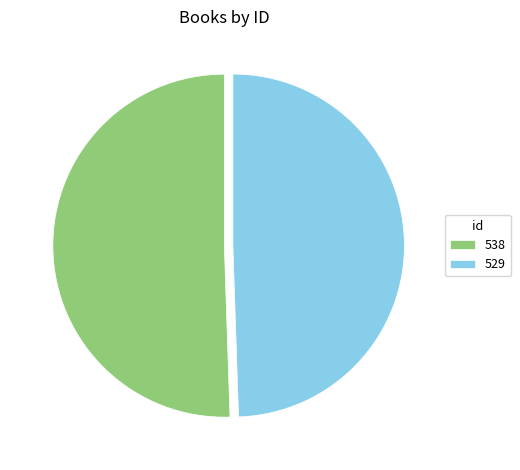

Does any single category account for the majority?

Yes